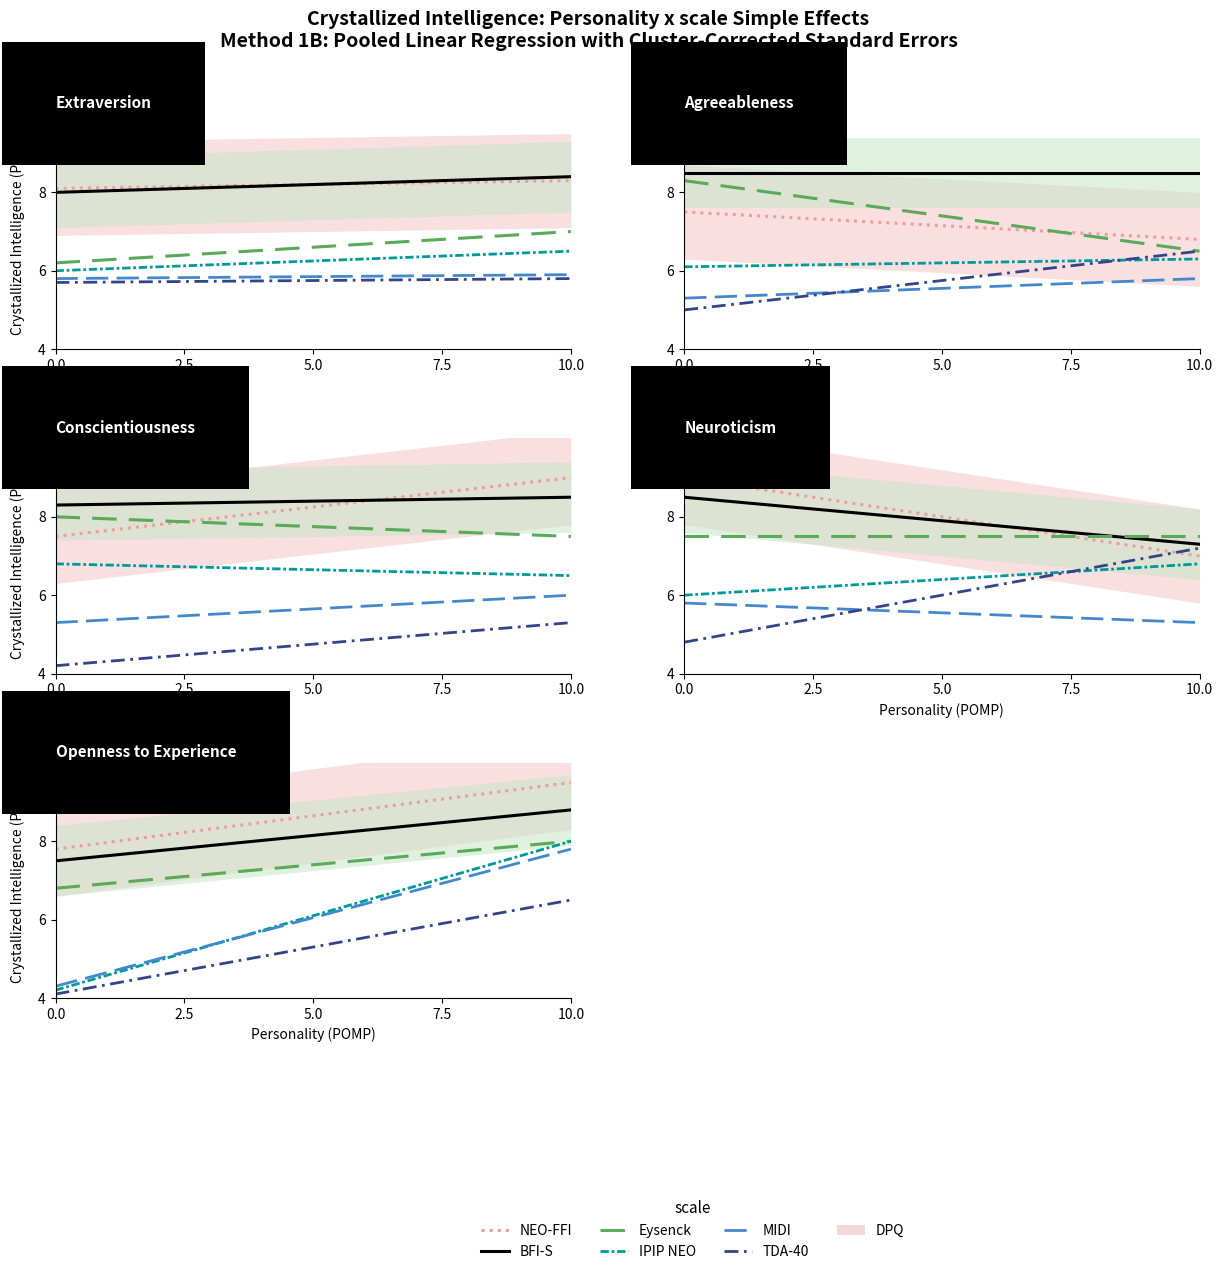

True or false: NEO-FFI has a value of 13.7 at 0.0.

False